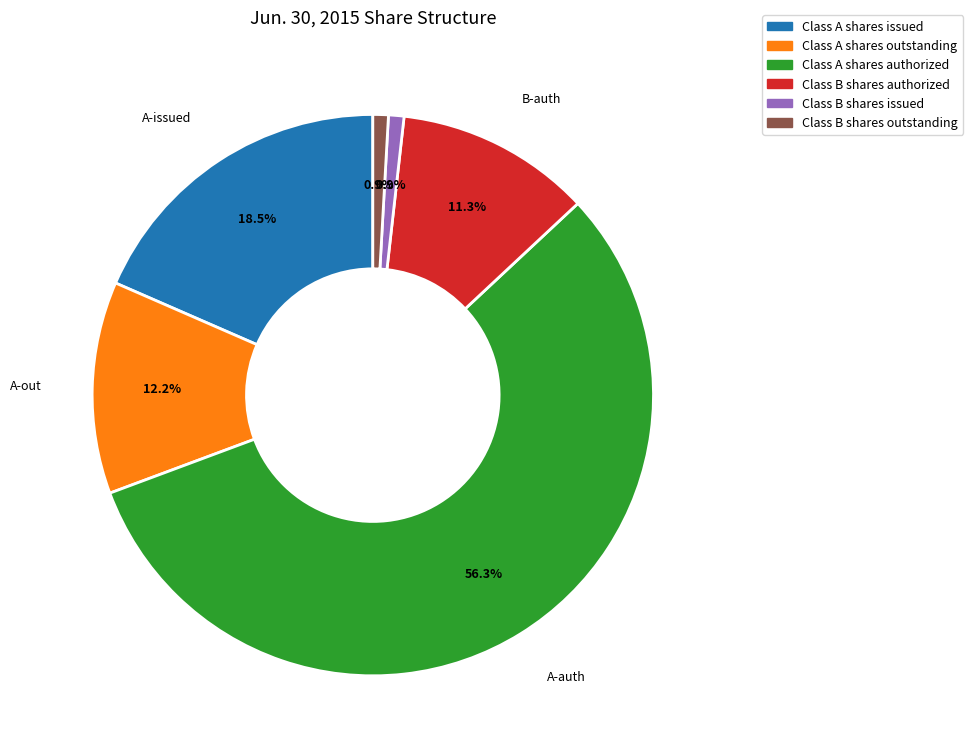

Which category has the biggest portion of the pie?

Class A shares authorized